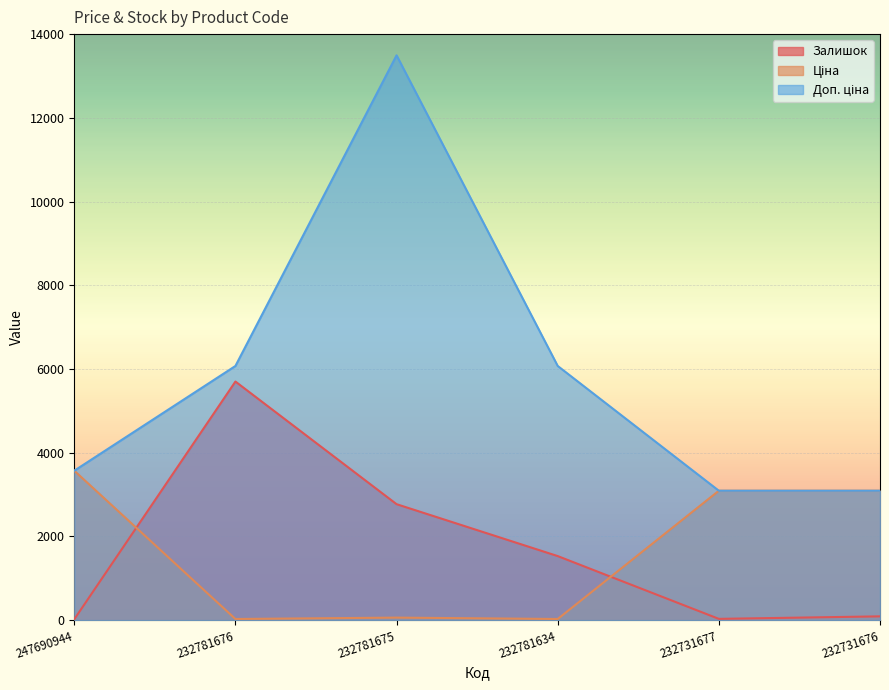

At which label does Доп. ціна first exceed 6072?

232781675